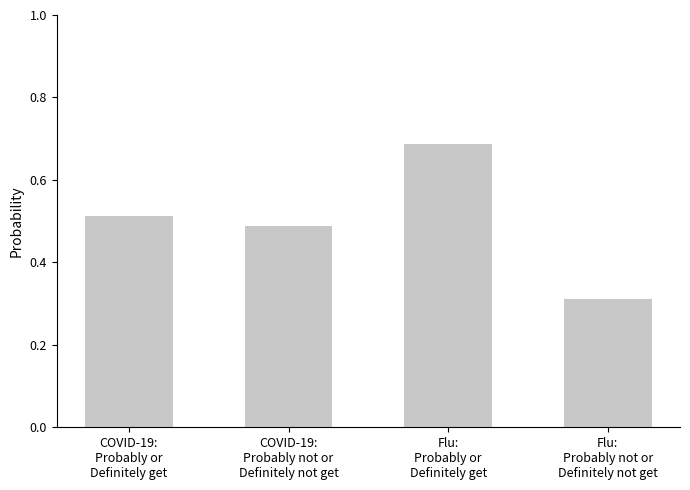

Count the values in the range 0 to 1.

4